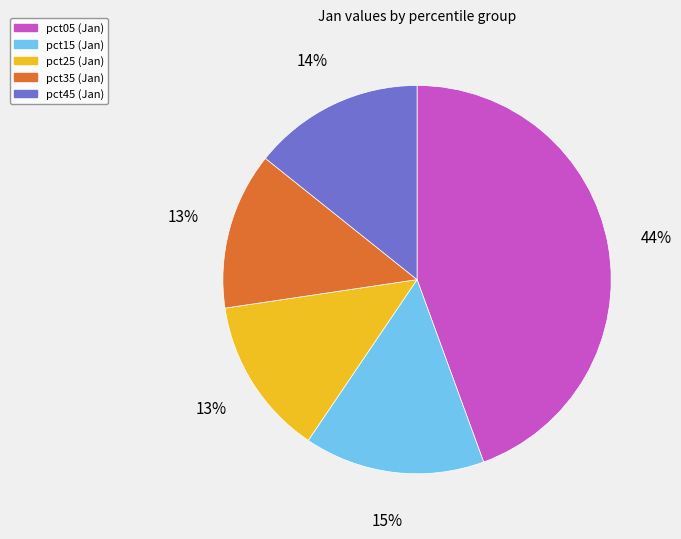

To the nearest percent, what is the average slice percentage?

20%